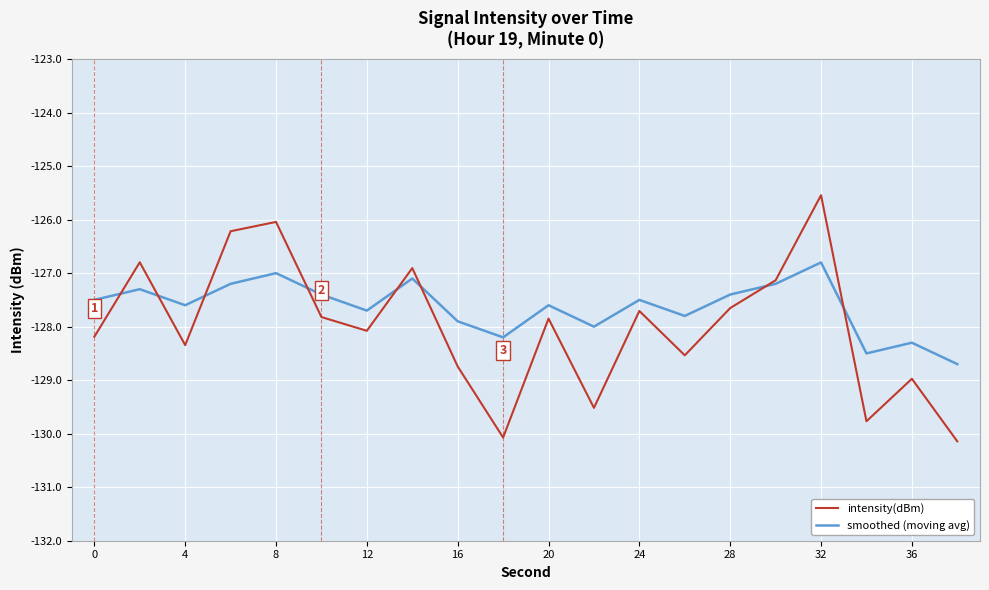

List the series in order of their peak value, lowest first.

smoothed (moving avg), intensity(dBm)